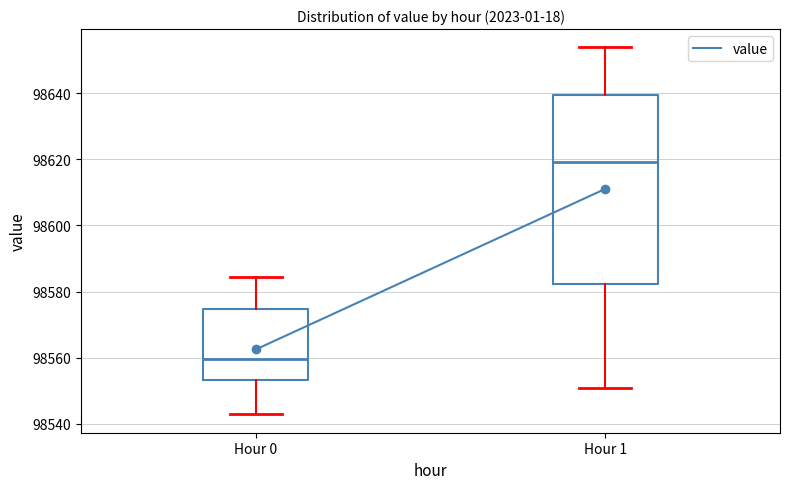

Which box's median line is the highest?

Hour 1